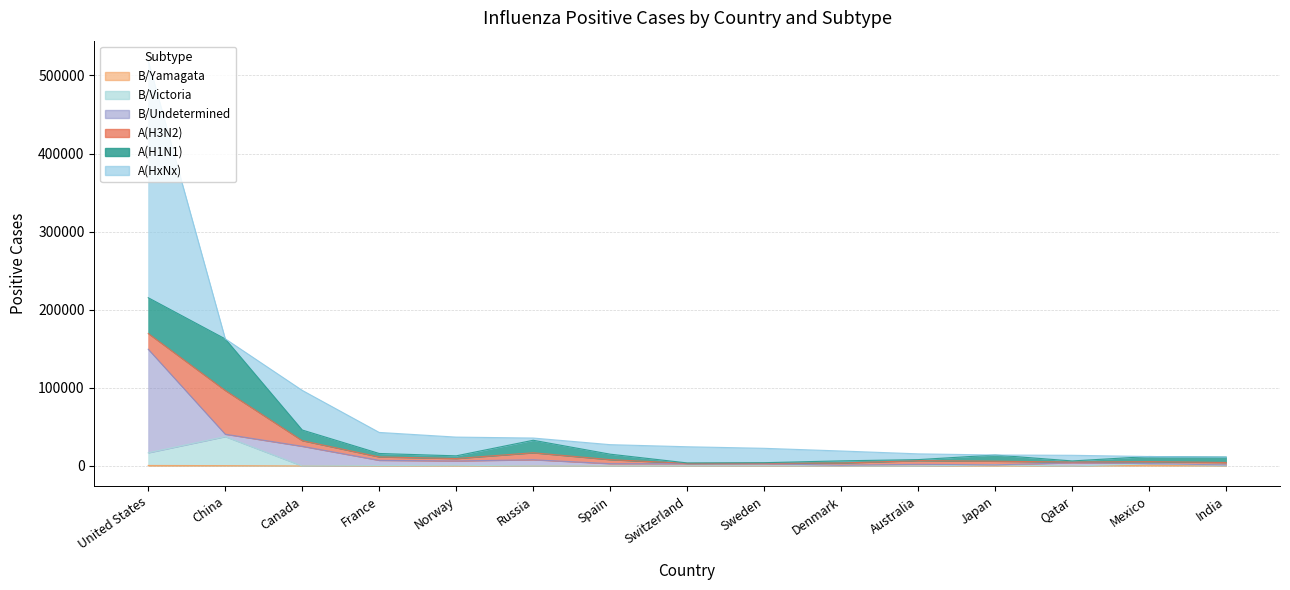

At which category is the sum across all series the highest?

United States